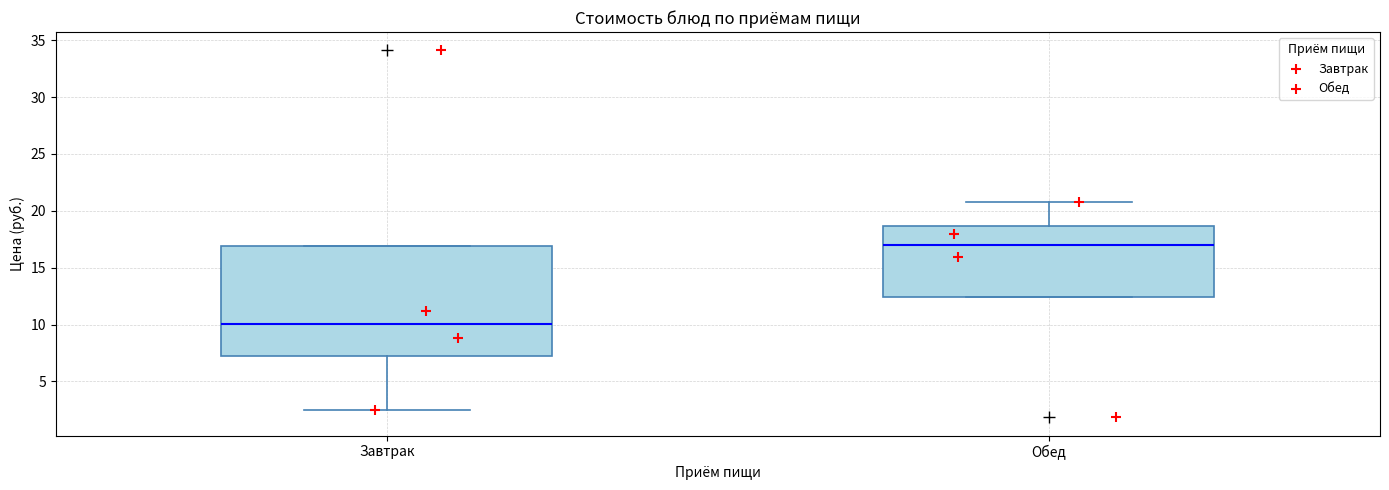

Which box is the tallest, from its lower edge to its upper edge?

Завтрак